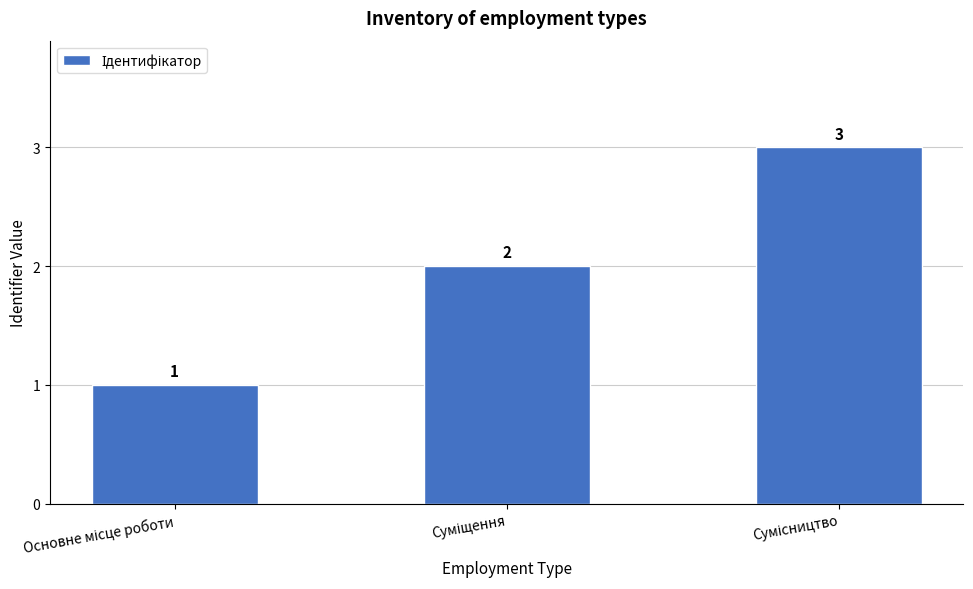

What is the sum of all values?

6